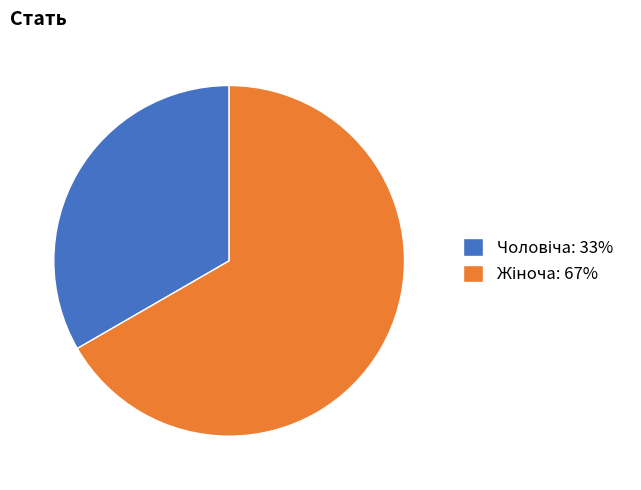

Is there a majority slice in this chart?

Yes